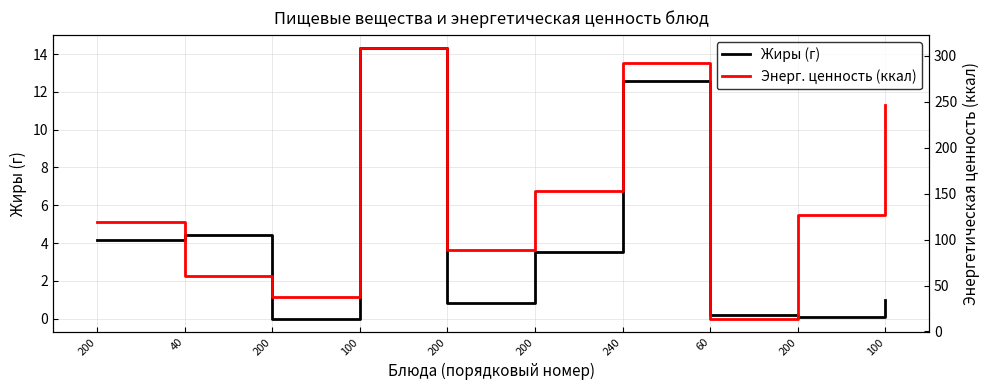

What is the difference between the highest and lowest values at 200?

114.8